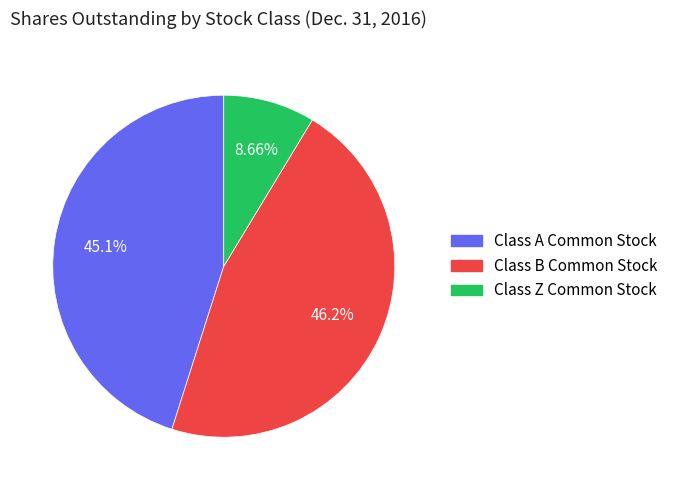

Rank the categories by value from highest to lowest.

Class B Common Stock, Class A Common Stock, Class Z Common Stock